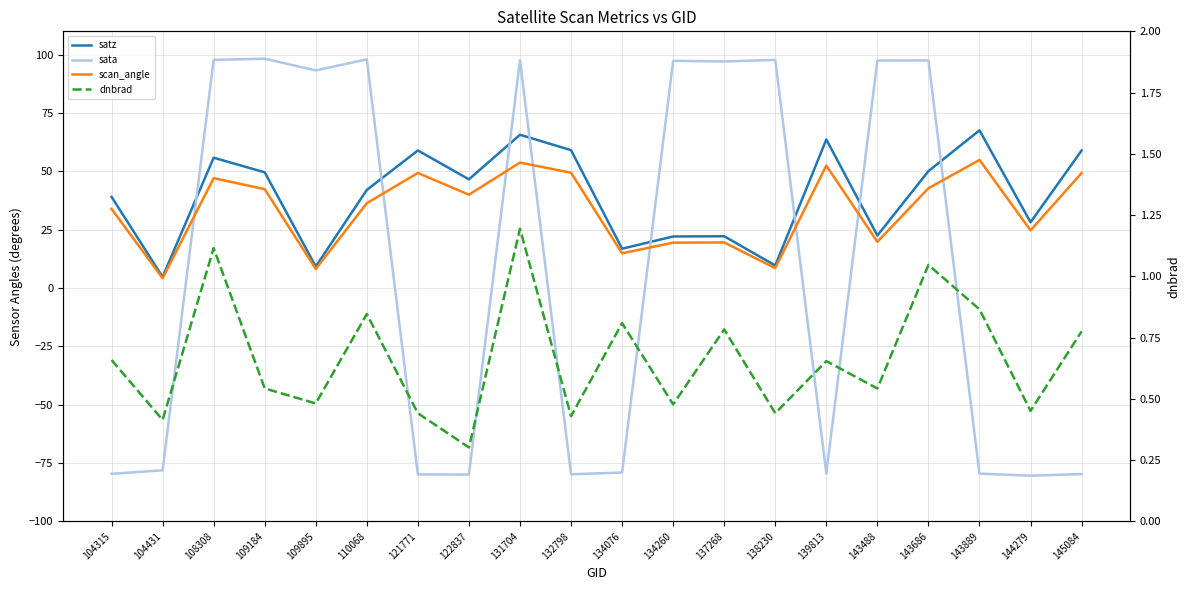

At 139813, list the series in order from smallest to largest.

sata, dnbrad, scan_angle, satz